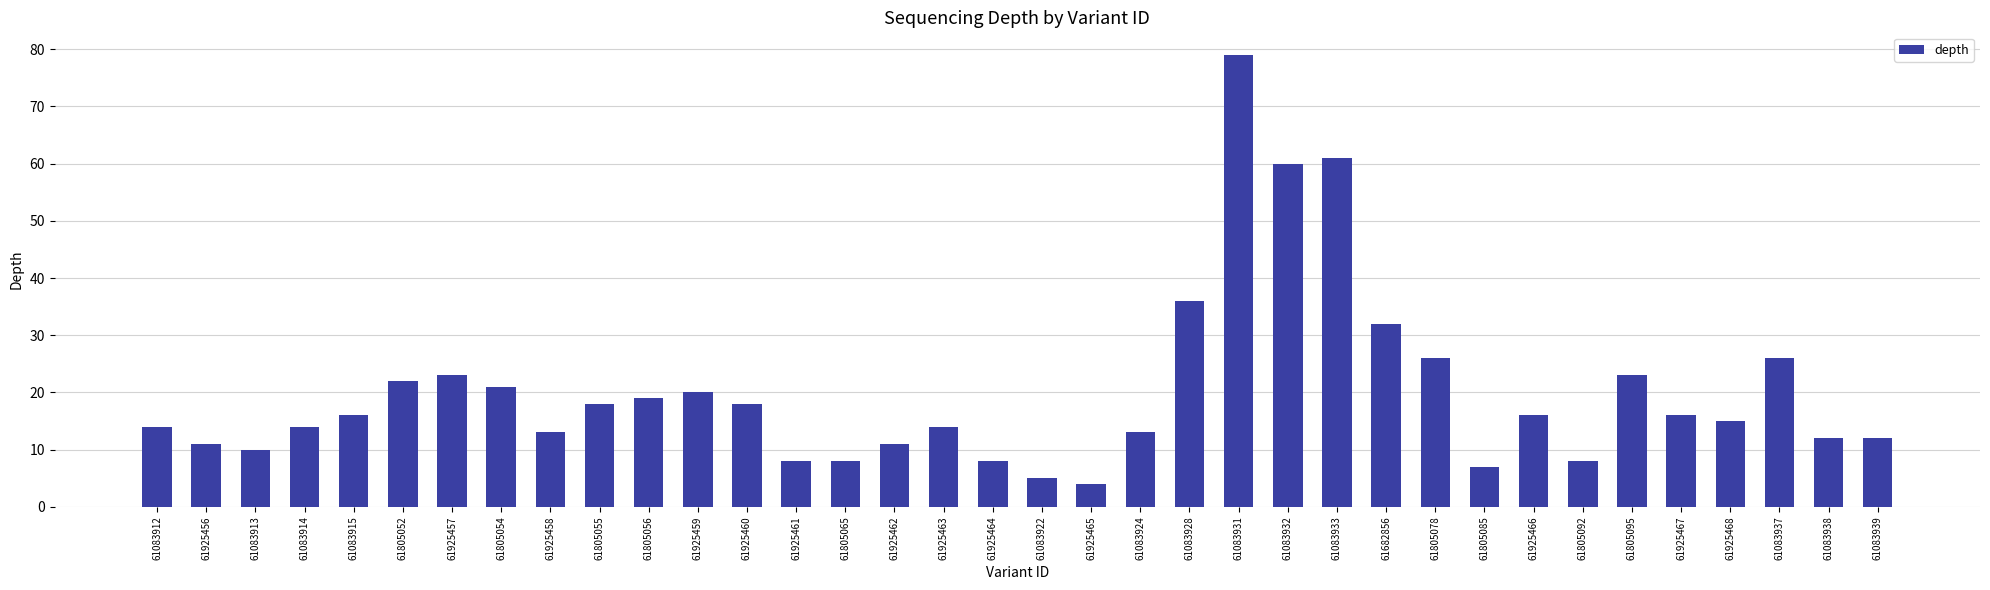

Reading left to right, list all the values displayed in this chart.

61083912=14	61925456=11	61083913=10	61083914=14	61083915=16	61805052=22	61925457=23	61805054=21	61925458=13	61805055=18	61805056=19	61925459=20	61925460=18	61925461=8	61805065=8	61925462=11	61925463=14	61925464=8	61083922=5	61925465=4	61083924=13	61083928=36	61083931=79	61083932=60	61083933=61	61682856=32	61805078=26	61805085=7	61925466=16	61805092=8	61805095=23	61925467=16	61925468=15	61083937=26	61083938=12	61083939=12